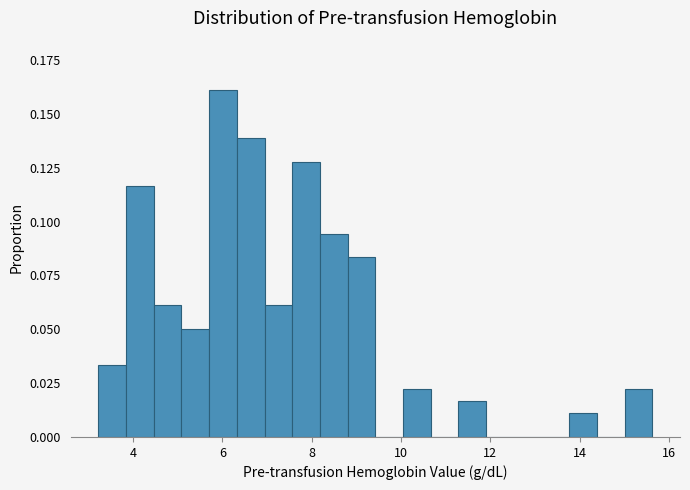

Read against the x-axis, roughly where is the centre of the tallest bar?

6.0